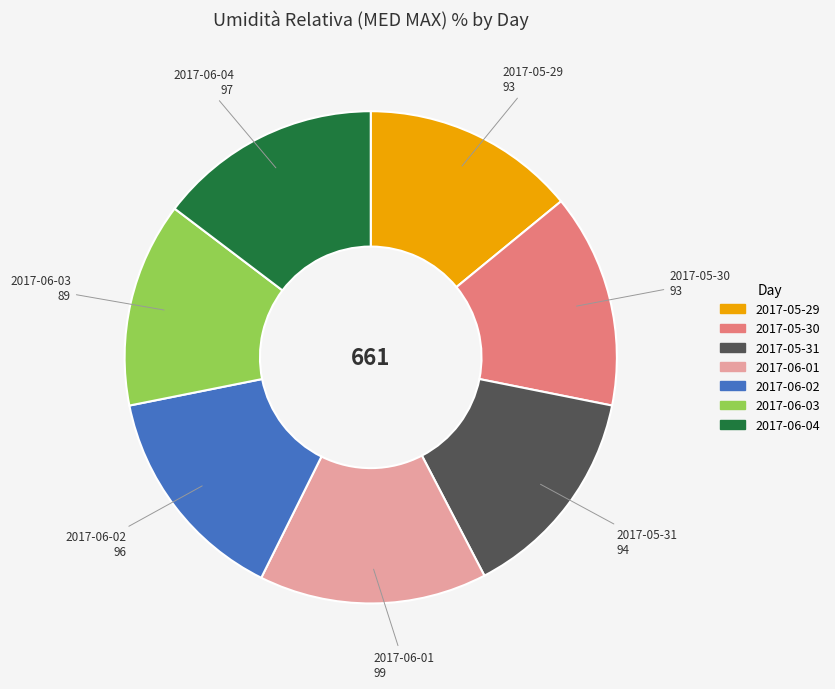

What is the smallest slice in the pie chart?

2017-06-03